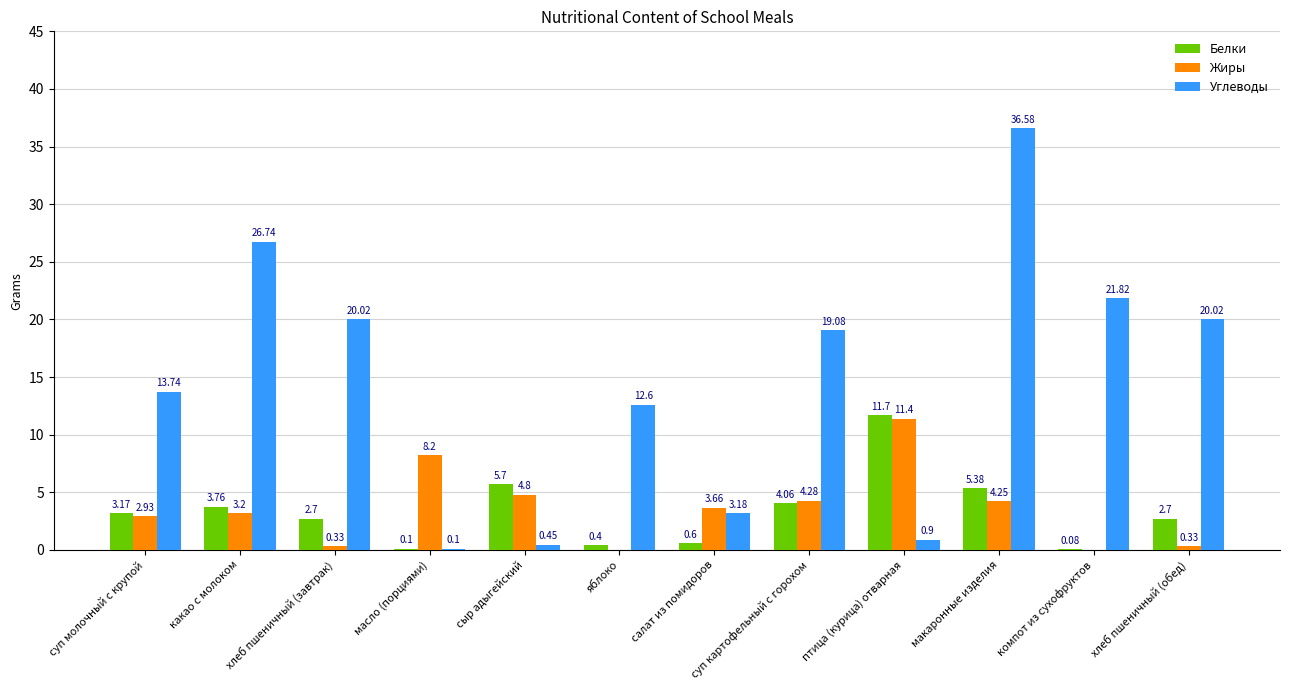

At which label is Углеводы closest to 18?

суп картофельный с горохом